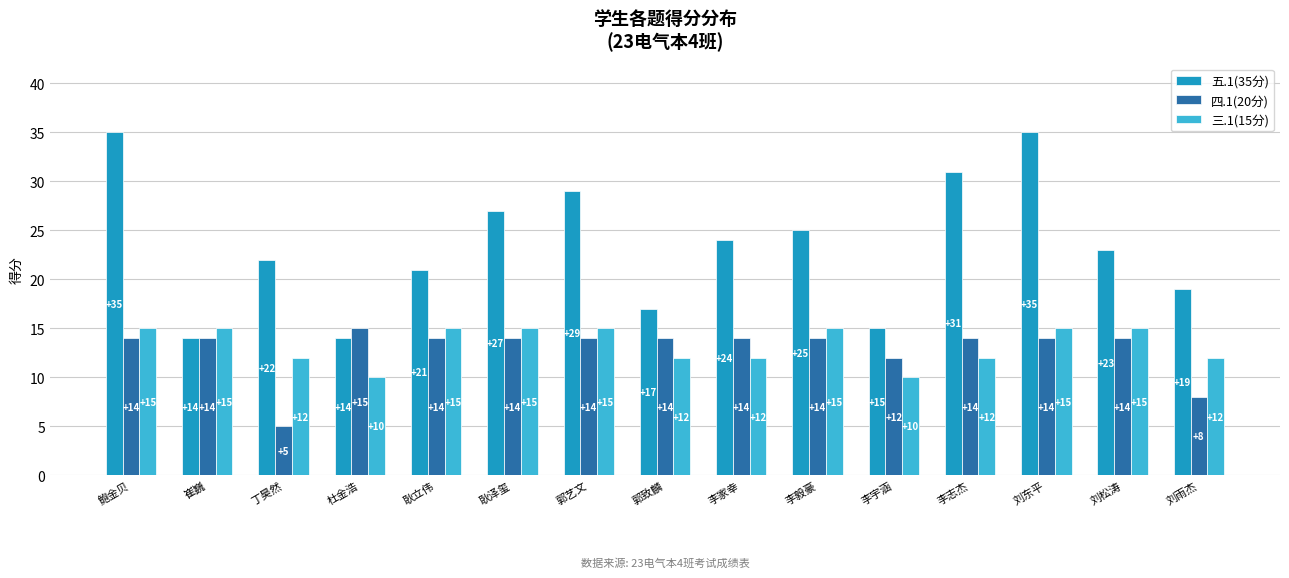

Which series has the largest total across all categories?

五.1(35分)